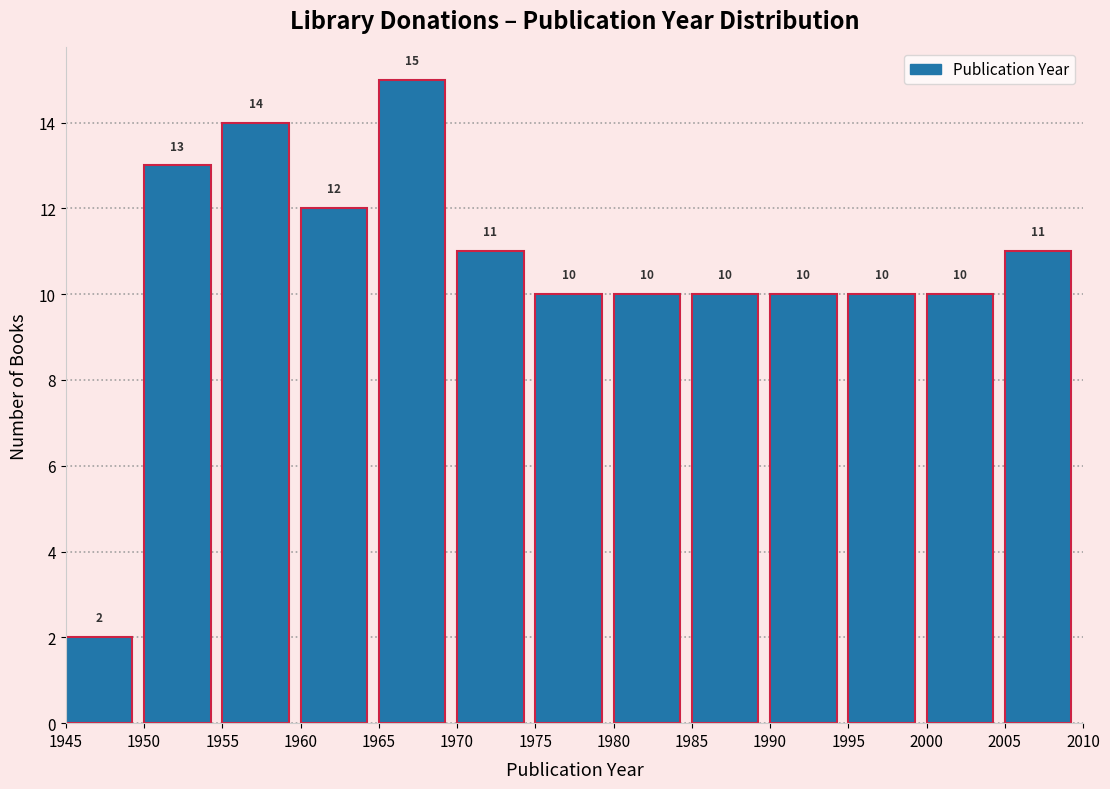

What is the height of the bar covering 1955 to 1960 on the x-axis?

14